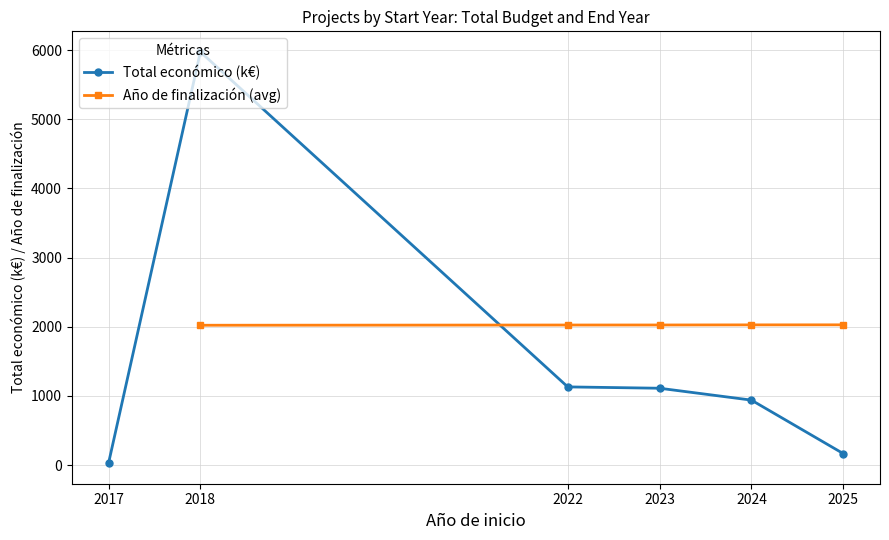

At which category does the chart reach its peak across all series?

2018